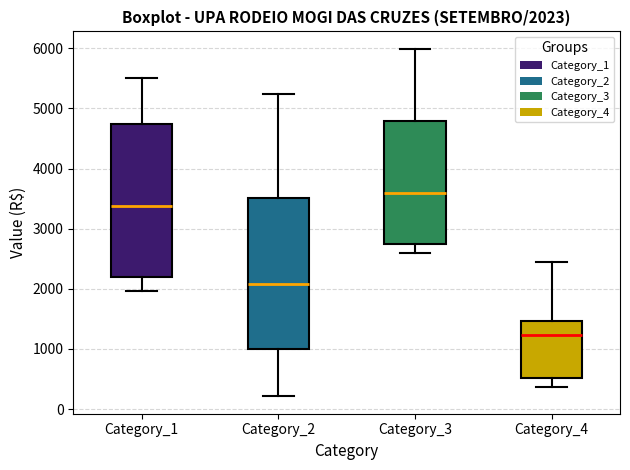

Which box has the highest median line?

Category_3